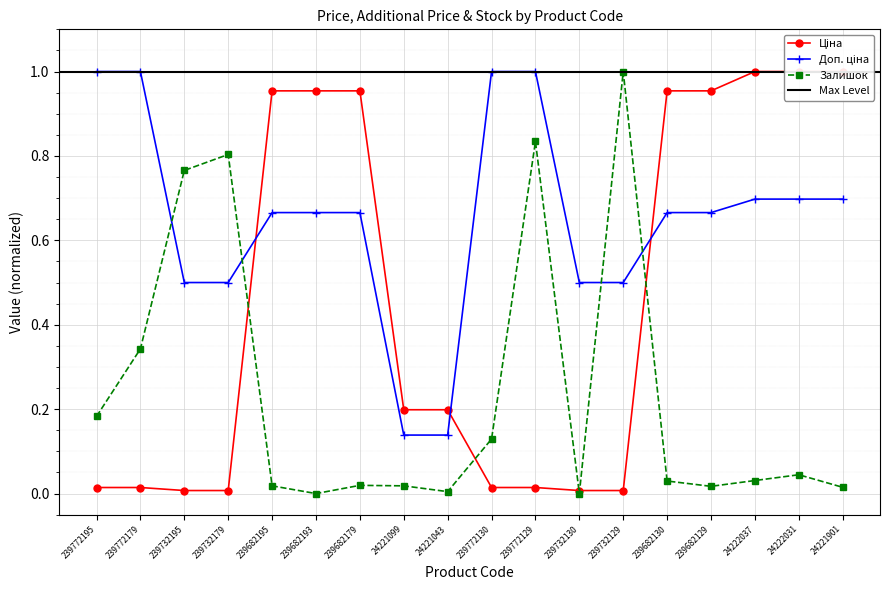

At which category does the chart reach its peak across all series?

24222037